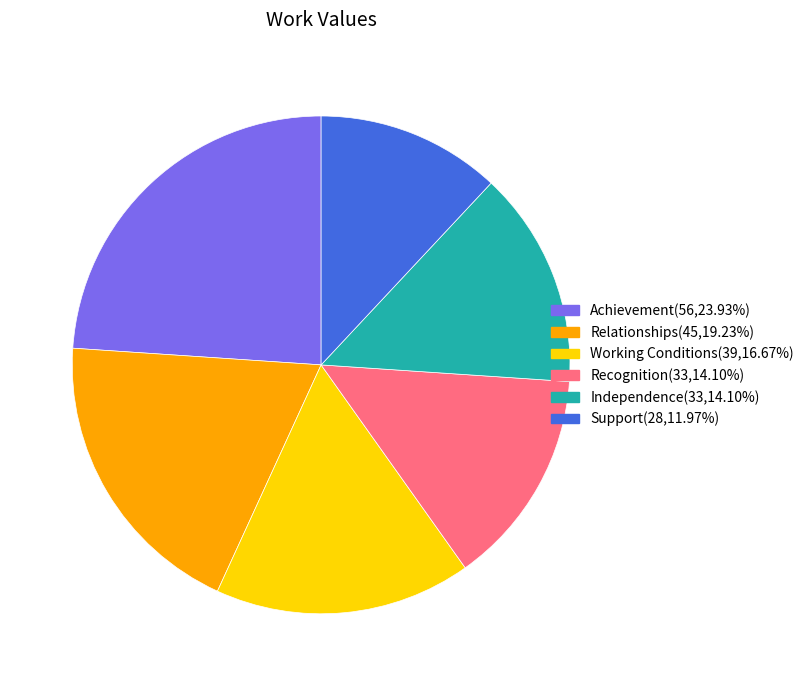

The Independence slice represents 26% of the pie. True or false?

False